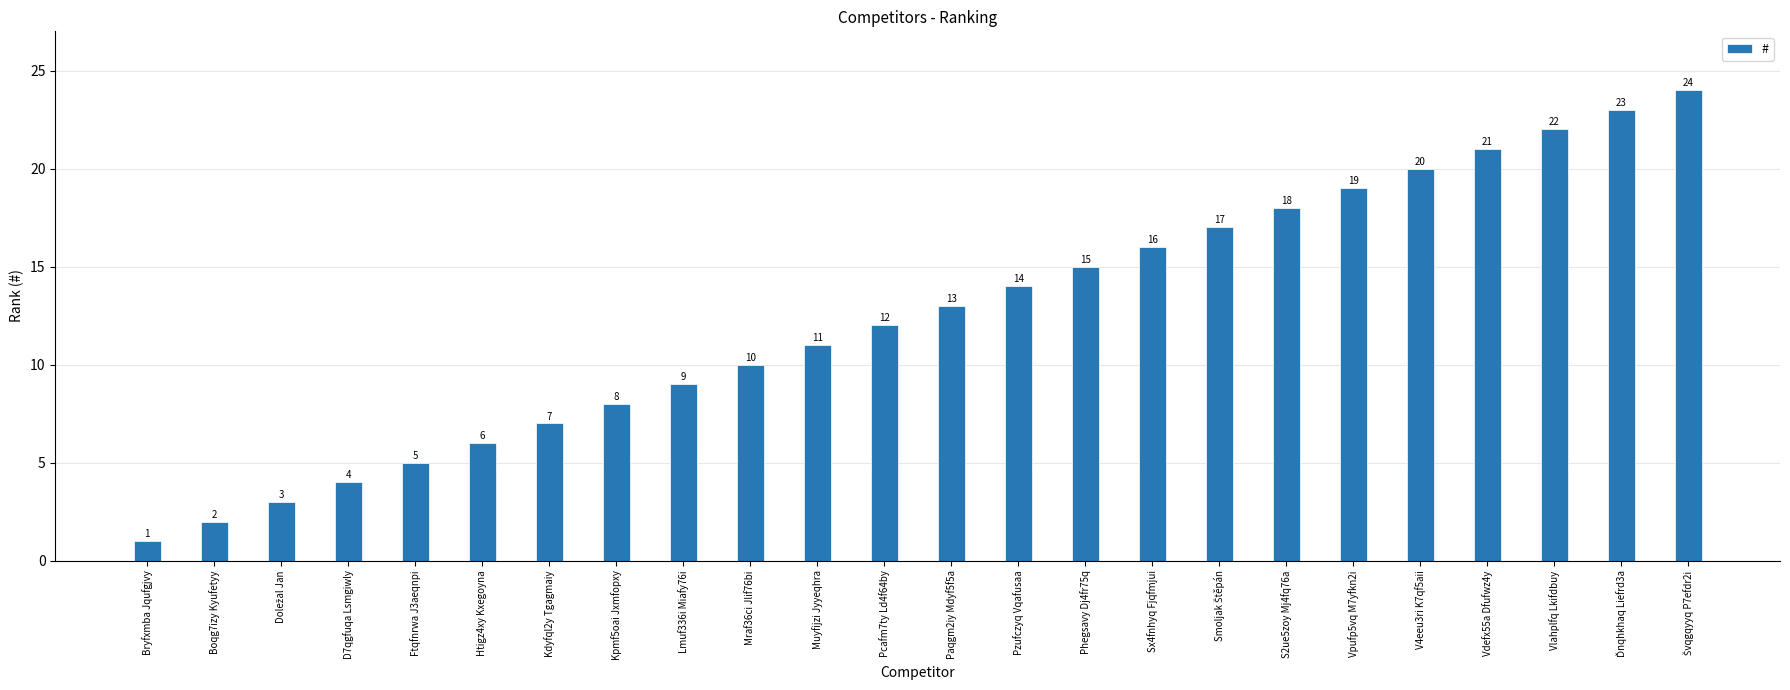

Reading right to left, extract all data points from this chart.

24	23	22	21	20	19	18	17	16	15	14	13	12	11	10	9	8	7	6	5	4	3	2	1